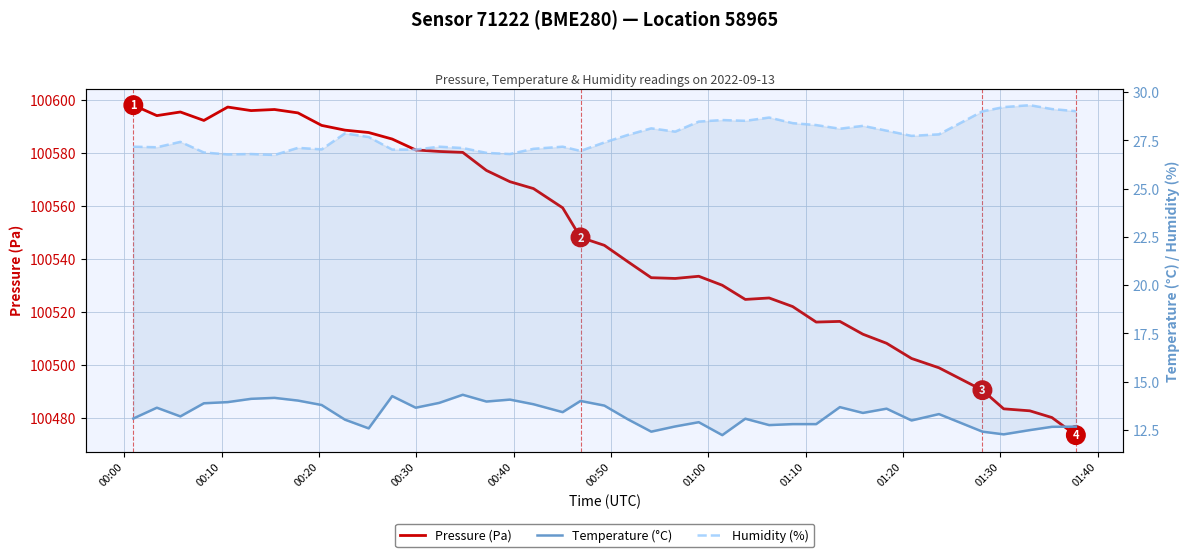

What is the difference between the maximum and minimum values in the Temperature (°C) series?

2.1